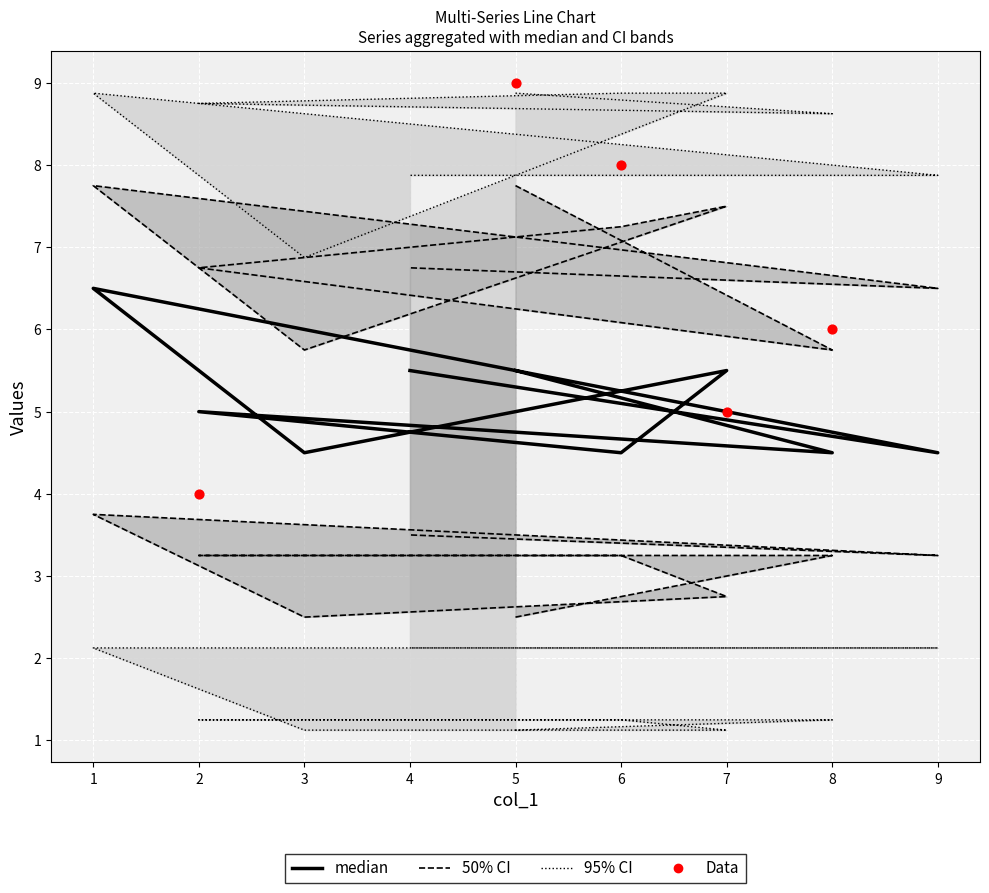

At how many categories does at least one series exceed 6?

9